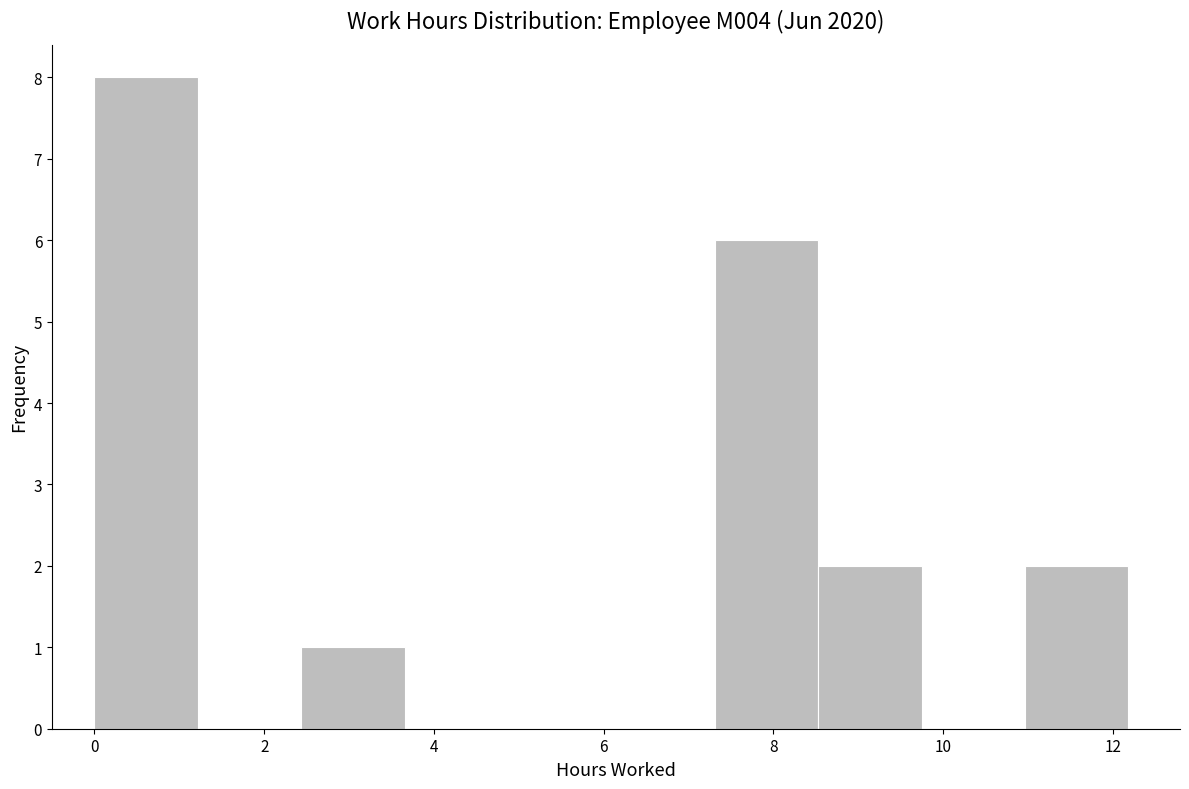

Reading left to right, list every bar in this chart as the range it spans on the x-axis followed by its height. Neither the bar edges nor the heights are printed on the chart, so give them approximately, as read against the axes.

0.0 to 1.2: 8
1.2 to 2.4: 0
2.4 to 3.6: 1
3.6 to 4.8: 0
4.8 to 6.0: 0
6.0 to 7.4: 0
7.4 to 8.6: 6
8.6 to 9.8: 2
9.8 to 11.0: 0
11.0 to 12.2: 2